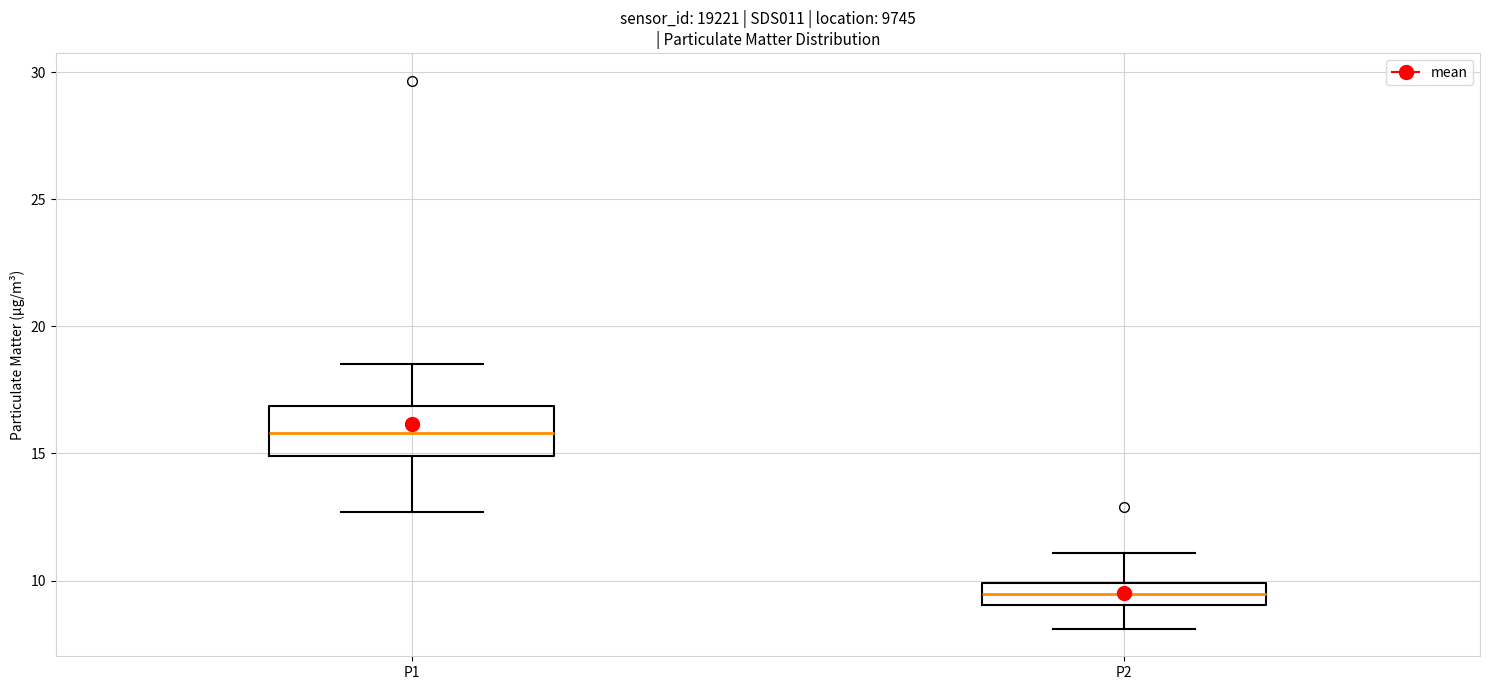

Reading left to right, read every box against the y-axis: the position of its median line, the range the box covers, and the ends of its whiskers. The values are not printed on the chart, so give them approximately, as read against the axis.

P1: median 16.0, box 15.0 to 17.0, whiskers 12.5 to 18.5
P2: median 9.5, box 9.0 to 10.0, whiskers 8.0 to 11.0